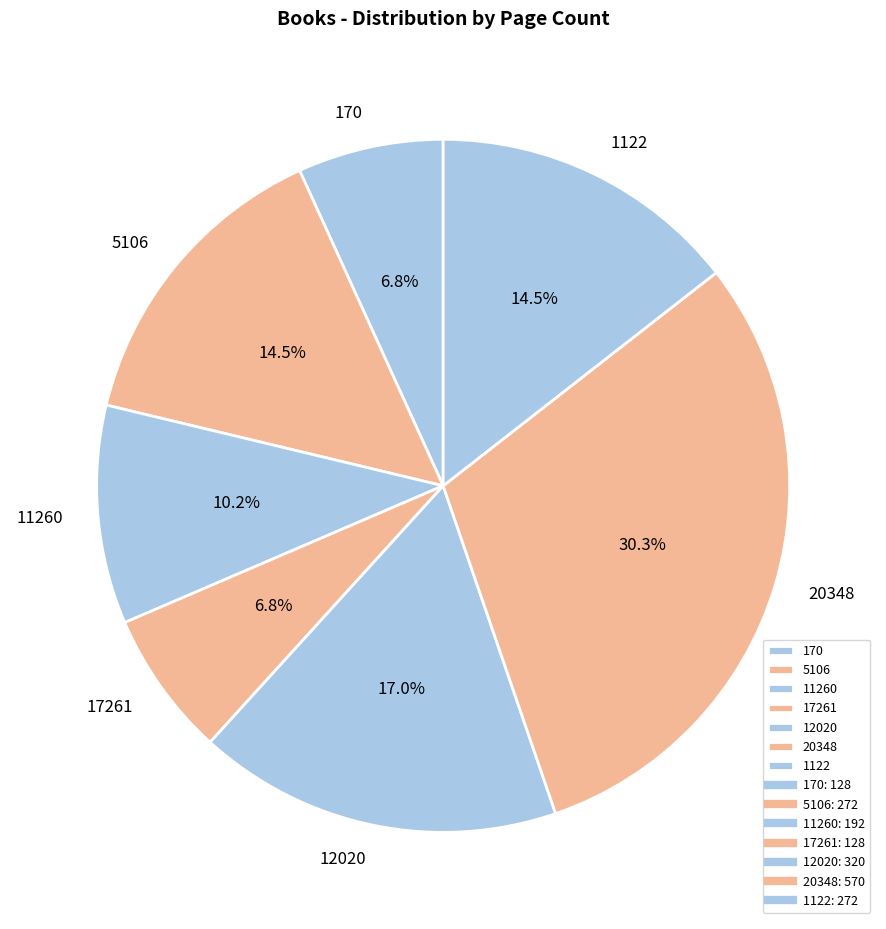

Does 11260 represent more than half of the total?

No